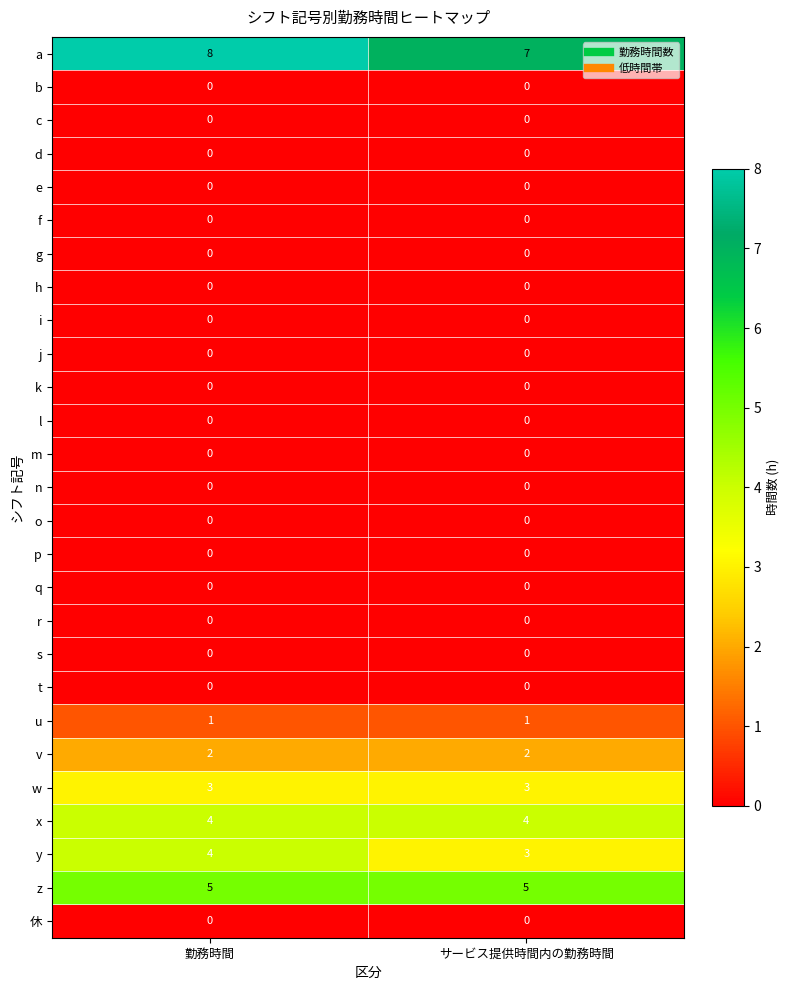

Which series has the largest total across all categories?

a